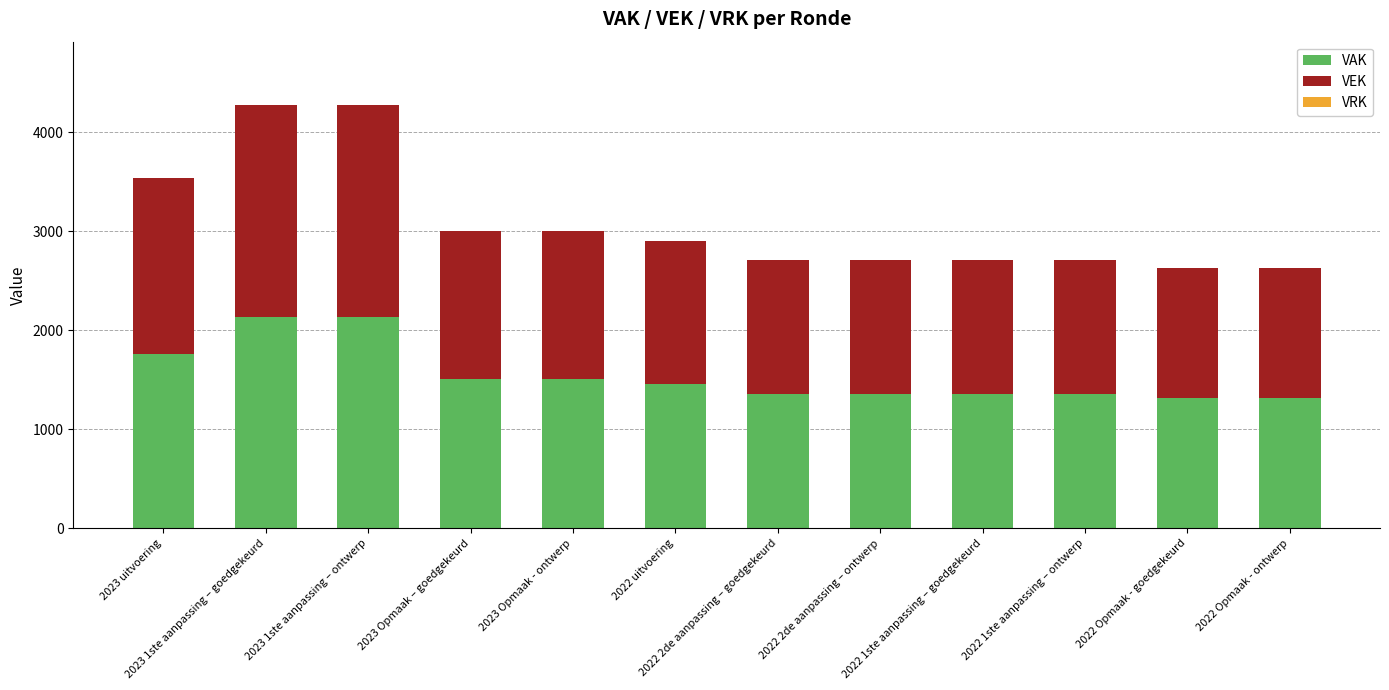

What is the difference between the maximum and minimum values in the VAK series?

823